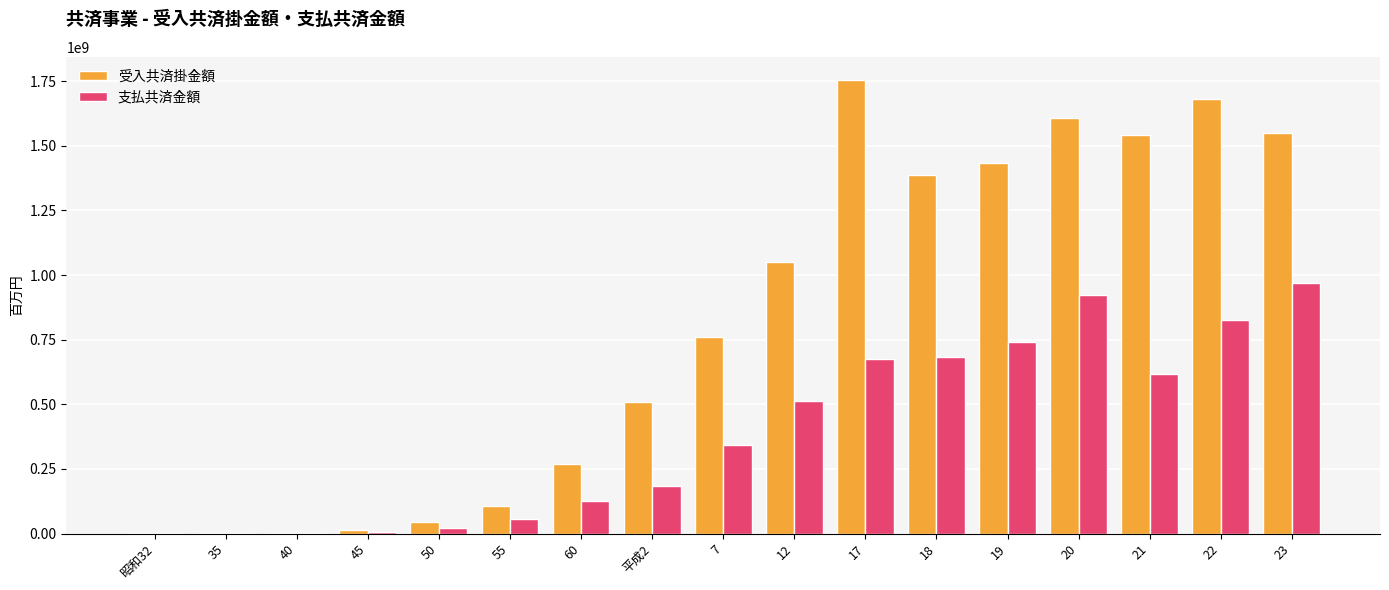

What is the difference between the 支払共済金額 values at 17 and 55?

617272213